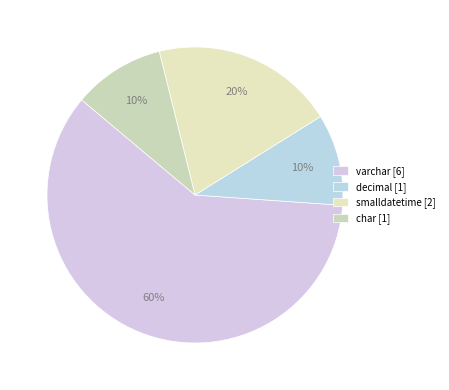

Between char and decimal, which is larger?

char